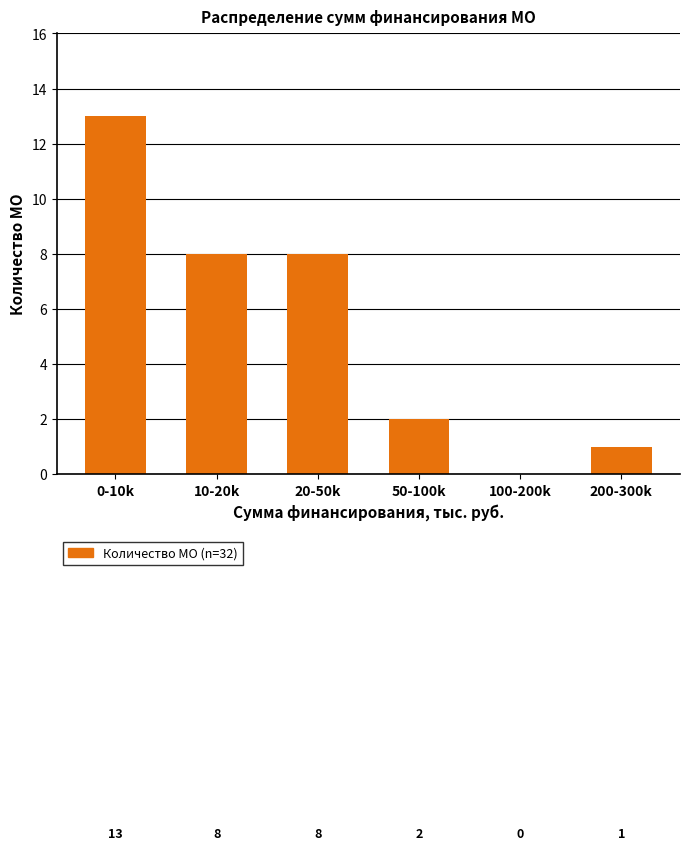

Reading left to right, what are all the values shown in this chart?

0-10k=13	10-20k=8	20-50k=8	50-100k=2	100-200k=0	200-300k=1